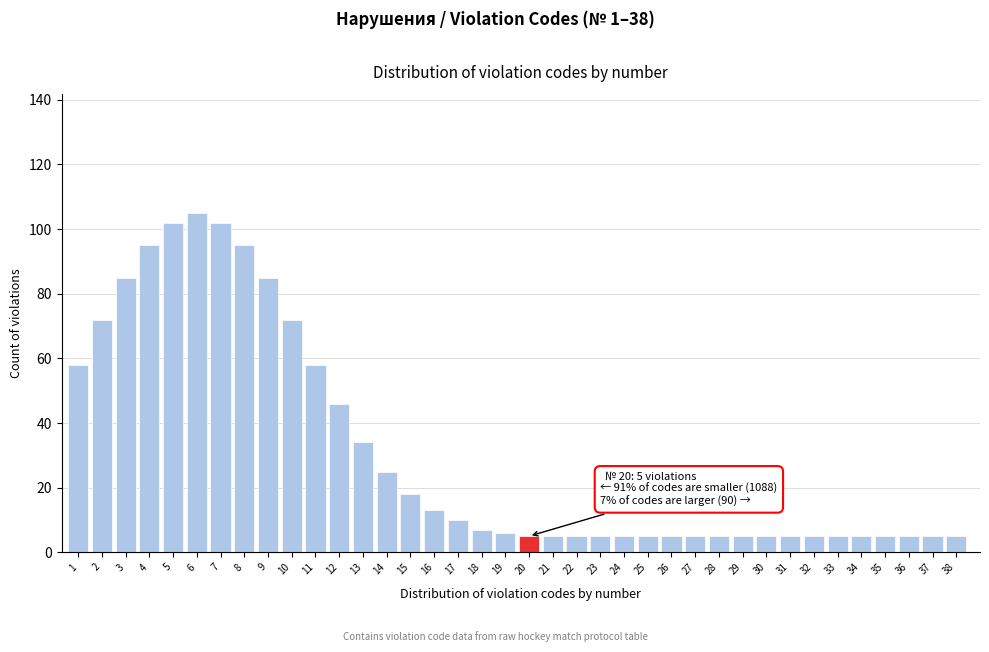

Is it true that the value at 12 is 18?

False